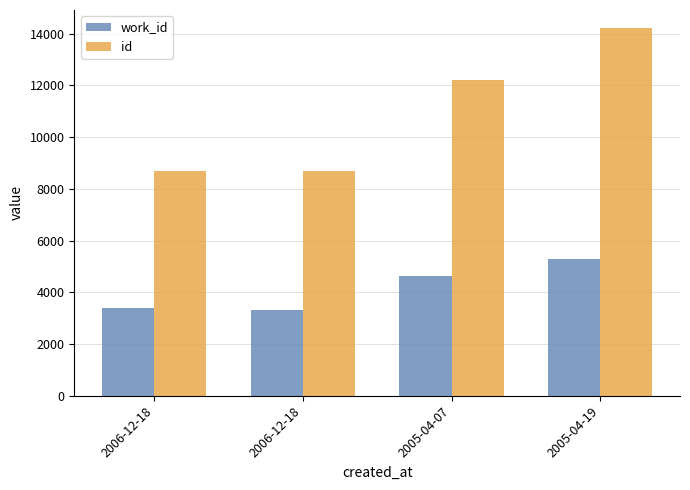

Reading right to left, list all the values displayed in this chart.

work_id: 5288	4640	3330	3411
id: 14206	12219	8704	8703